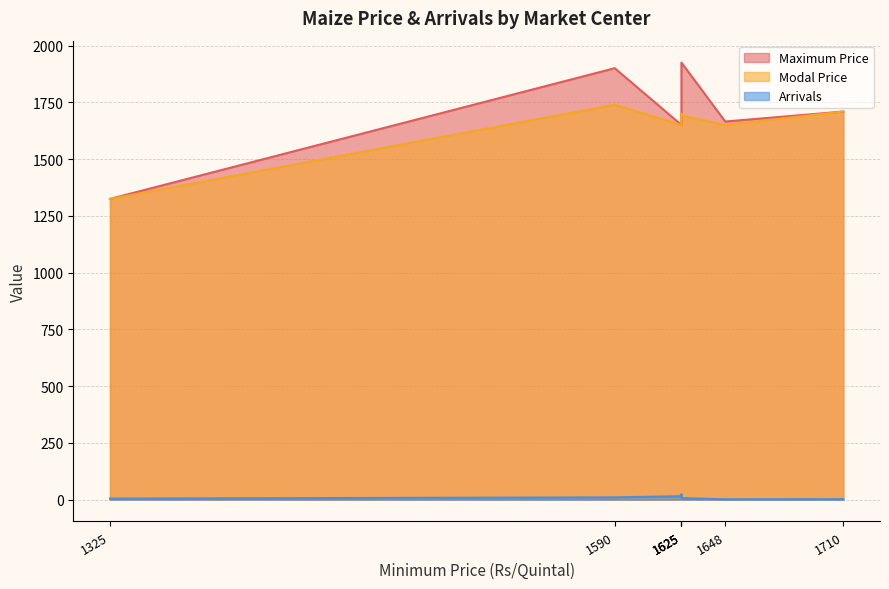

True or false: Maximum Price and Modal Price intersect in this chart.

False